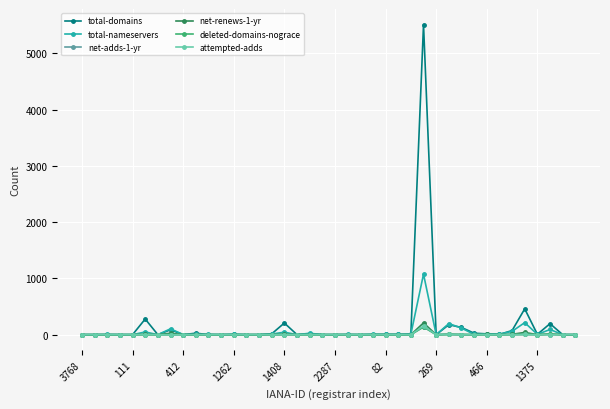

Count the number of data series in this chart.

6